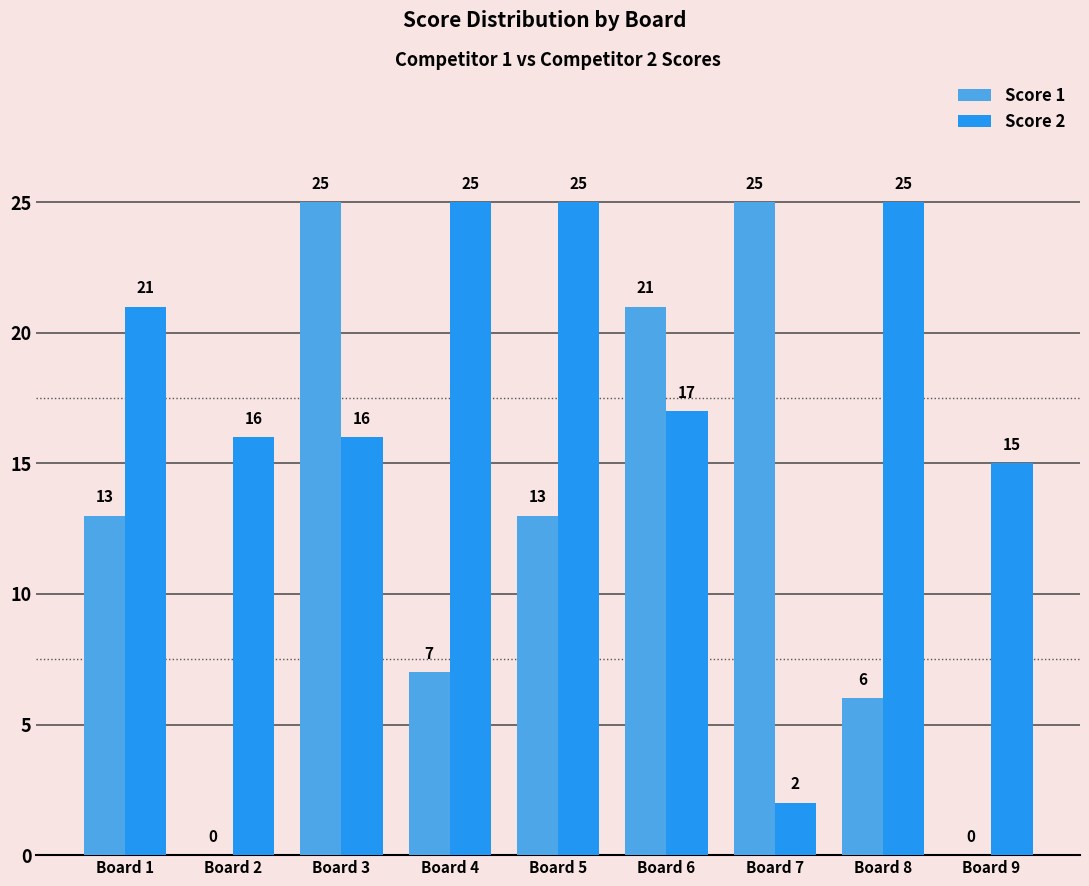

Which series changed the most between Board 2 and Board 7?

Score 1